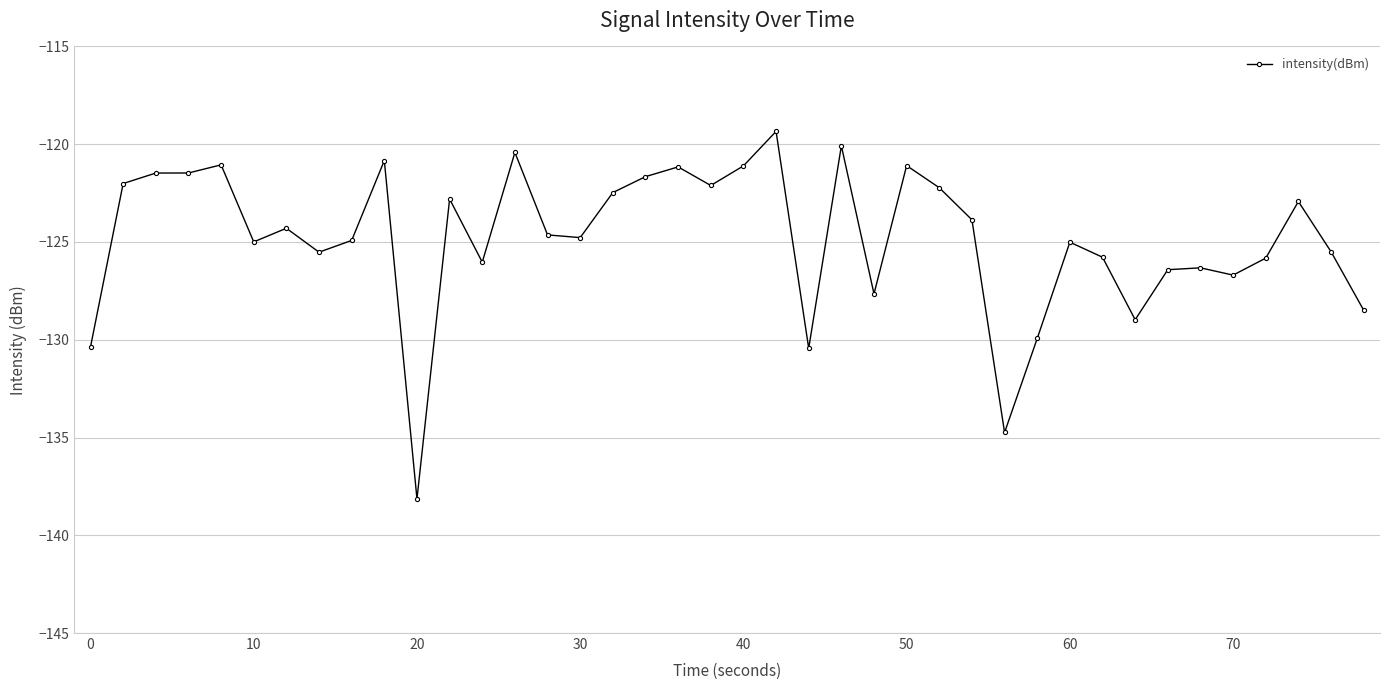

How many distinct data groups are displayed?

1